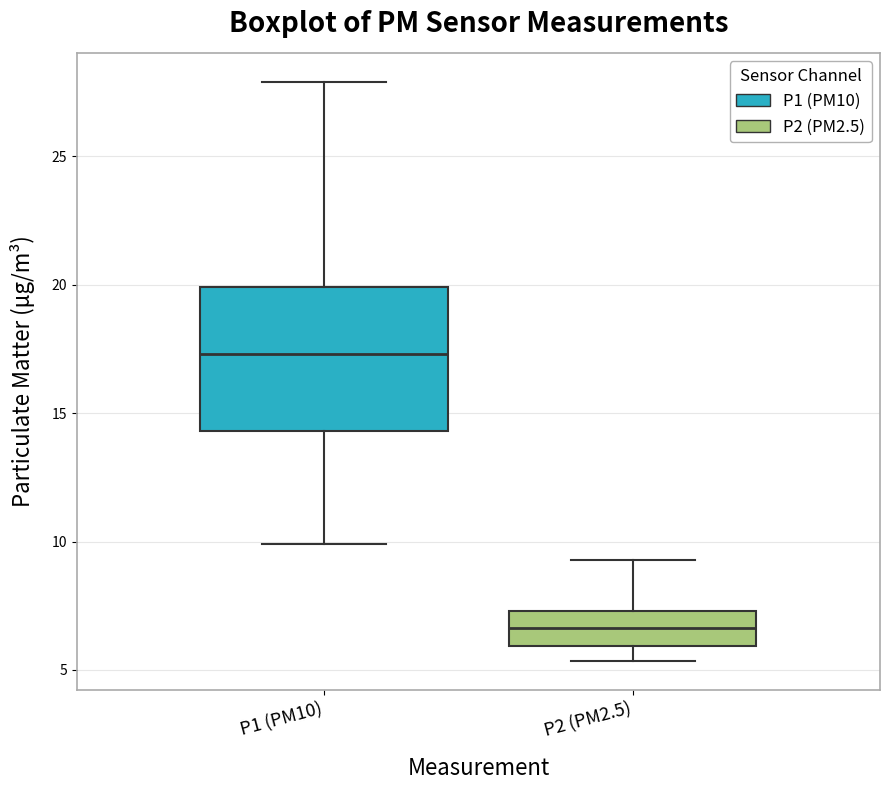

Reading left to right, transcribe this box plot: for each box, give where its median line is, the range the box spans, and where its two whiskers end, as read against the y-axis. The values are not printed on the chart, so give them approximately, as read against the axis.

P1 (PM10): median 17.5, box 14.5 to 20.0, whiskers 10.0 to 28.0
P2 (PM2.5): median 6.5, box 6.0 to 7.5, whiskers 5.5 to 9.5